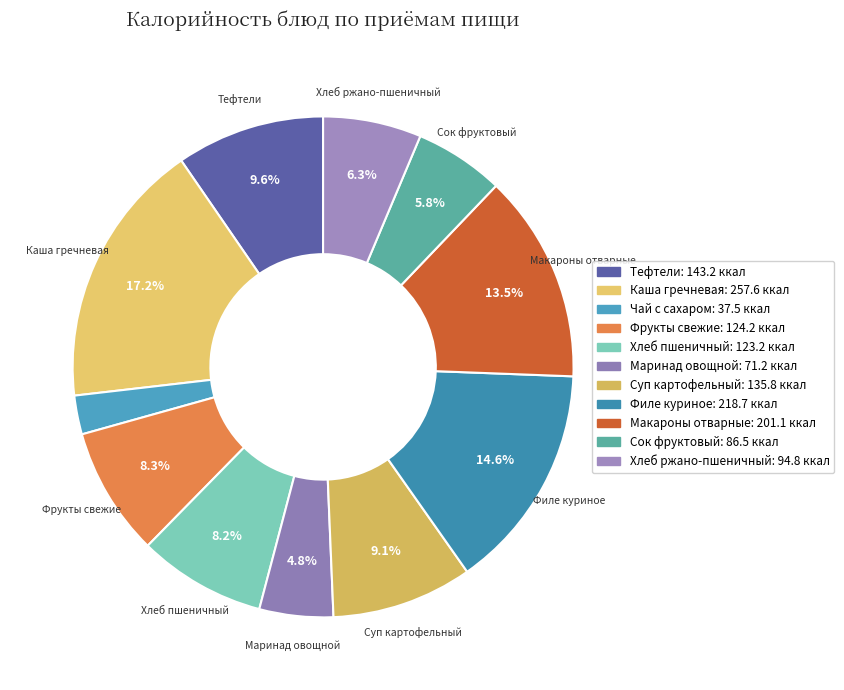

Which slice is the largest?

Каша гречневая (гарнир)